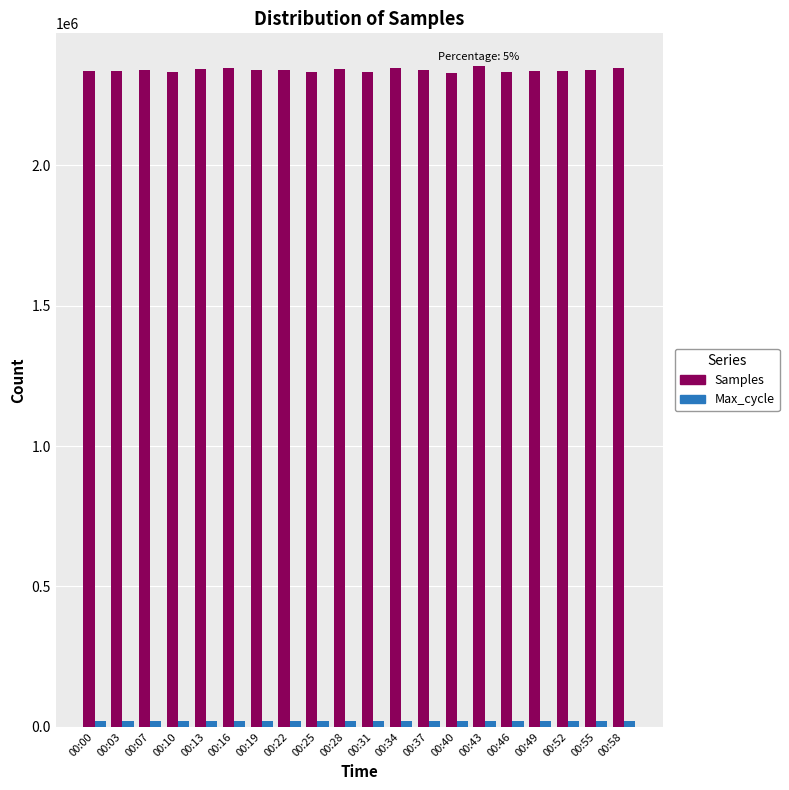

What is the maximum value shown in the chart?

2352344